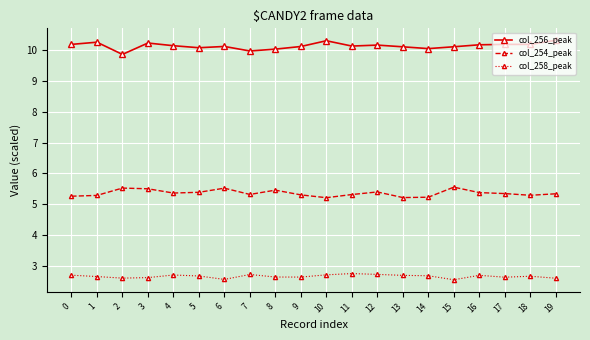

What are all the series names shown in the legend?

col_256_peak, col_254_peak, col_258_peak